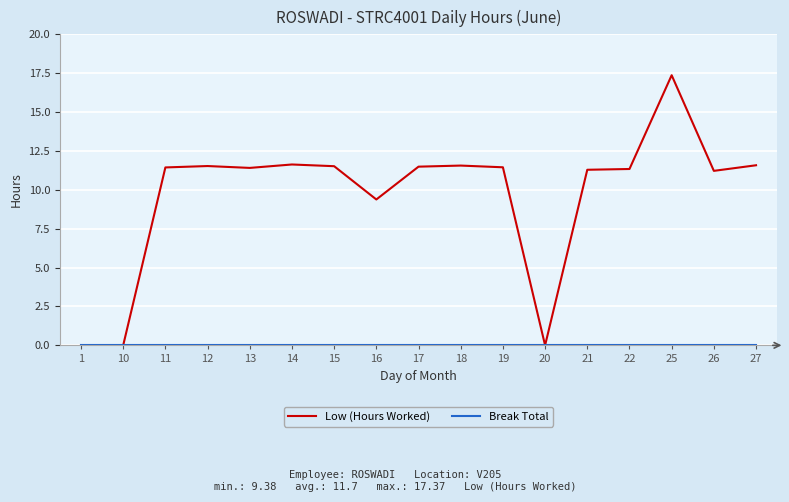

Where is Low (Hours Worked) nearest to the value 8?

16